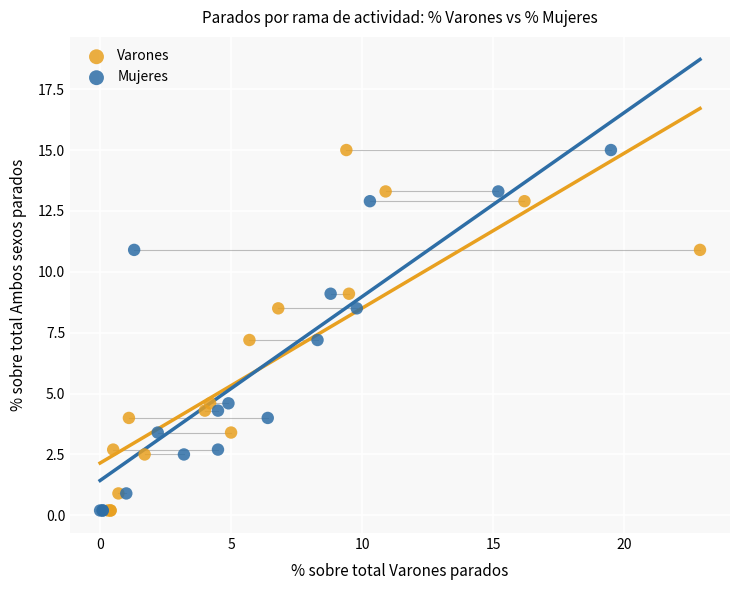

What are all the series names shown in the legend?

Varones, Mujeres